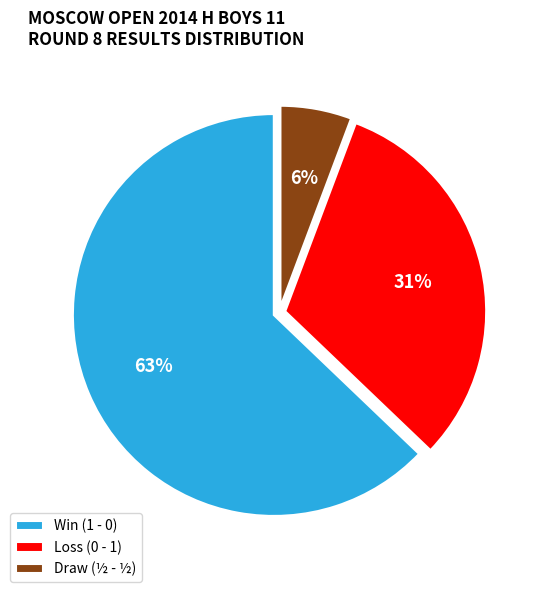

To the nearest percent, what portion does Draw (½ - ½) represent?

6%